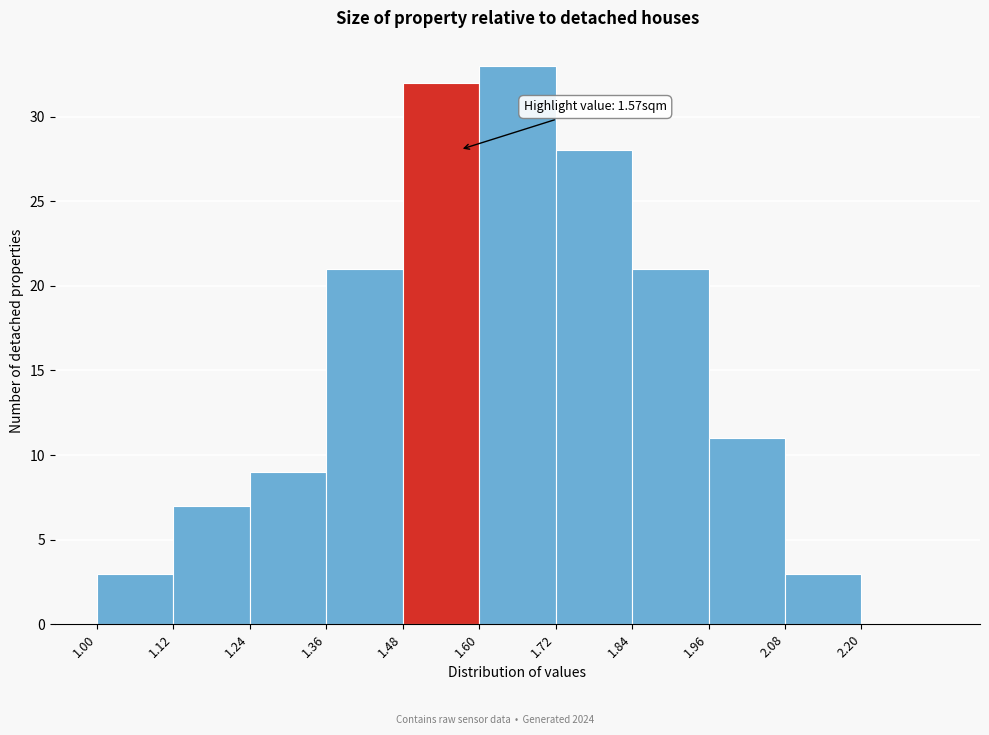

Over which range of the x-axis is the bar tallest?

1.60 to 1.72